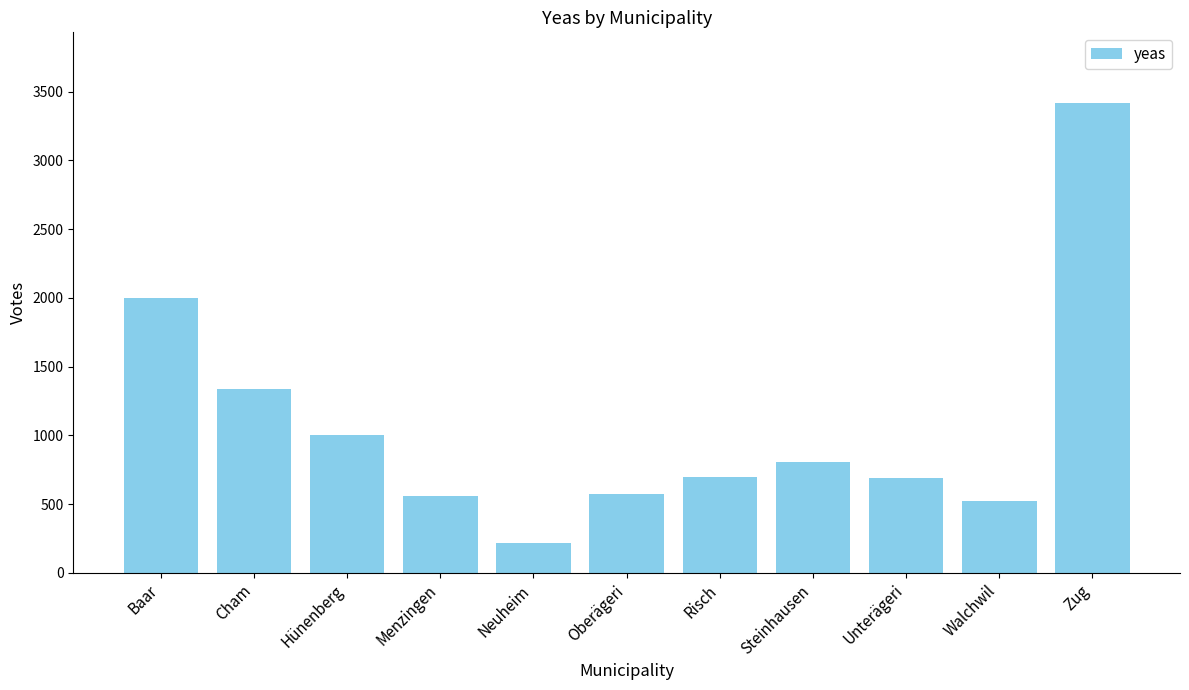

What is the difference between the values at Hünenberg and Menzingen?

440